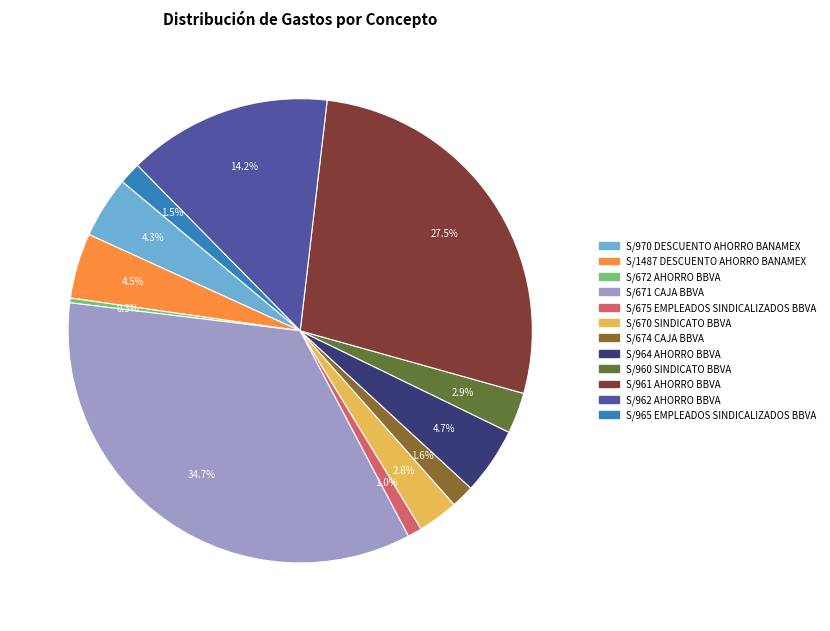

To the nearest percent, what portion does S/674 CAJA BBVA represent?

2%